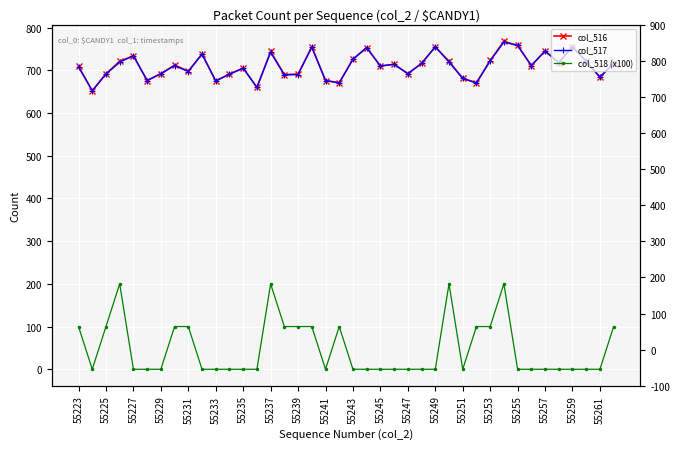

Between 20 and 35, which series saw the biggest shift?

col_516